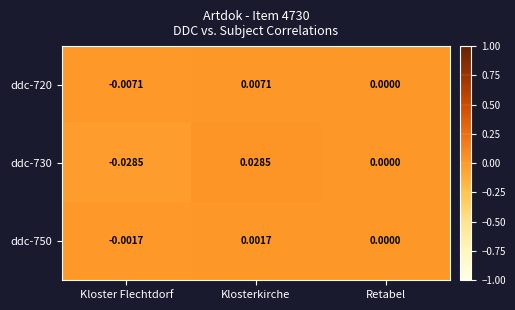

List the series in order of their peak value, lowest first.

ddc-750, ddc-720, ddc-730